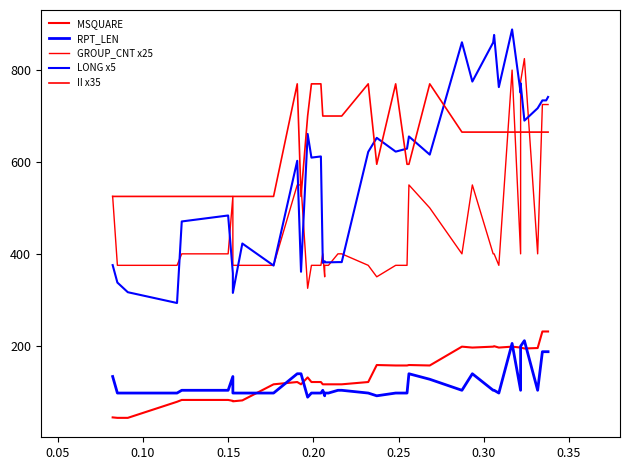

How many interior local peaks does the RPT_LEN series have?

6